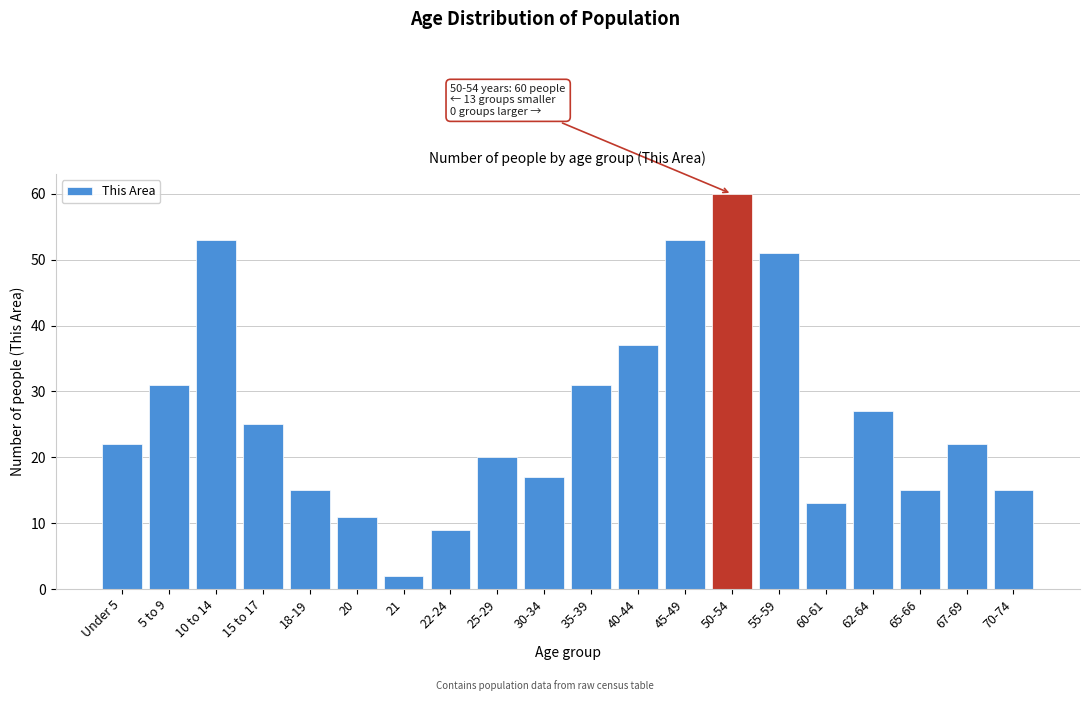

Reading left to right, list all the values displayed in this chart.

22	31	53	25	15	11	2	9	20	17	31	37	53	60	51	13	27	15	22	15